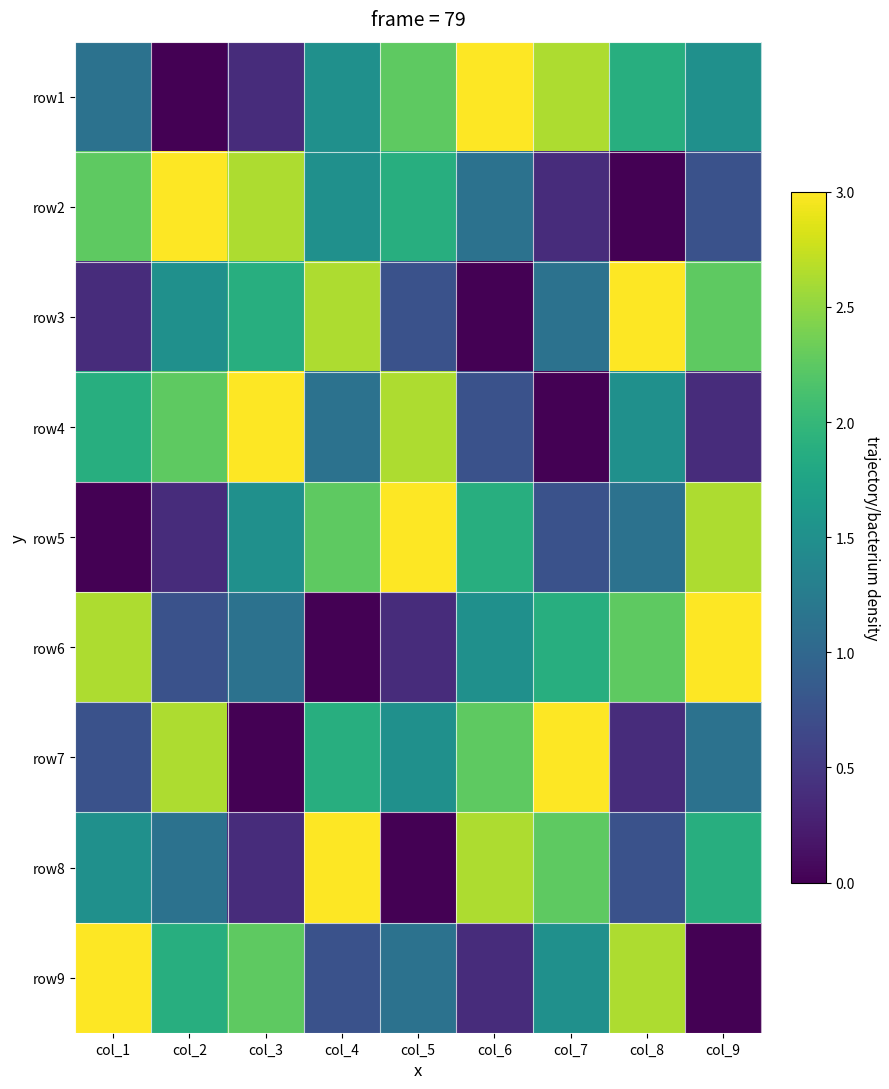

At which category is the sum across all series the highest?

col_4